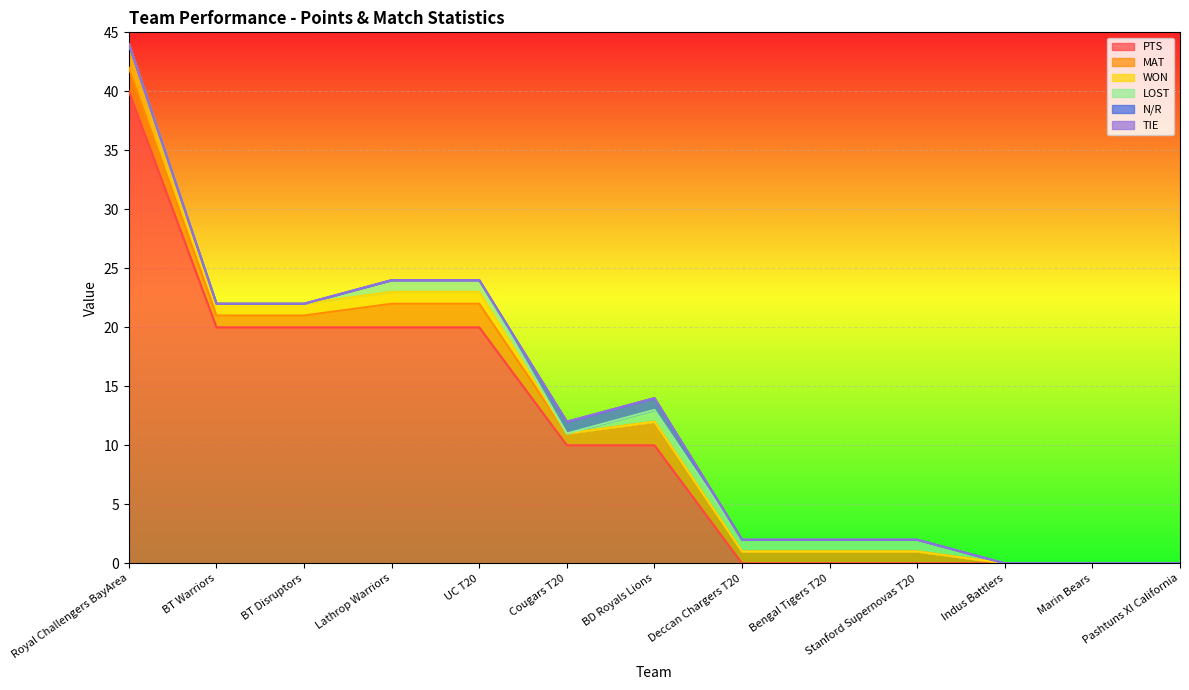

How many series are shown in this chart?

6